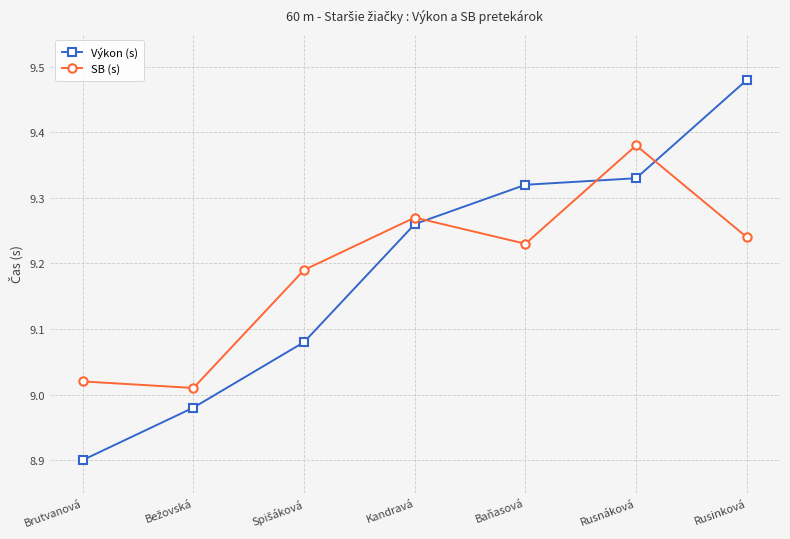

What is the lowest value of the Výkon (s) series?

8.9